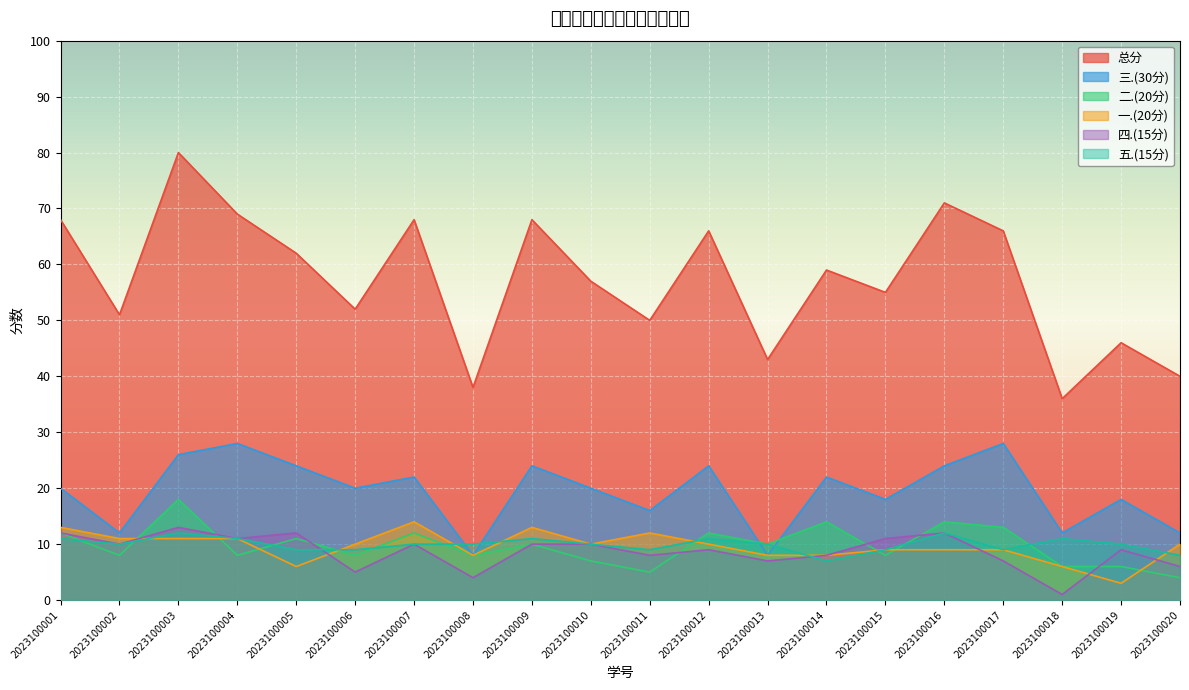

How many lines are shown in the chart?

6